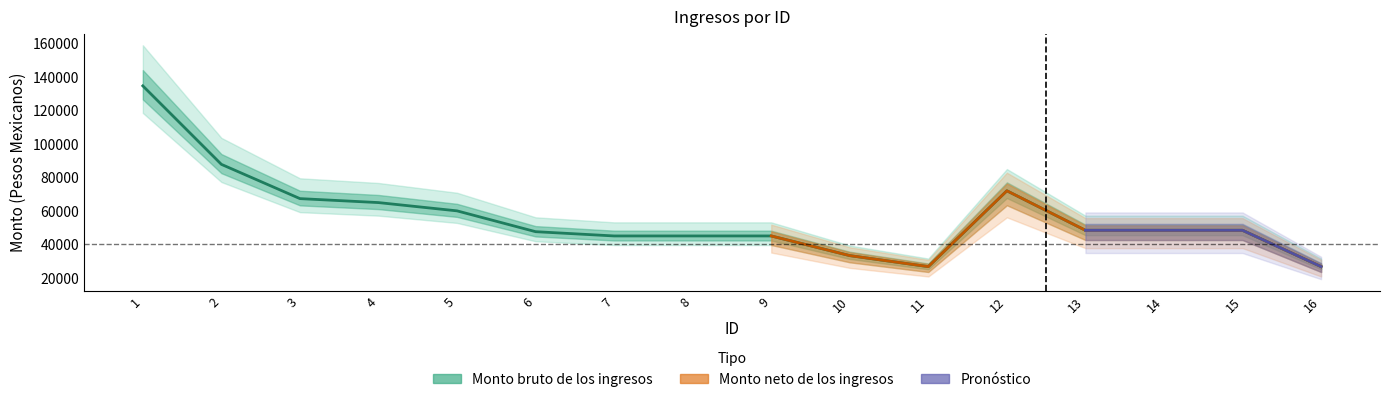

What is the sum of all values?

901375